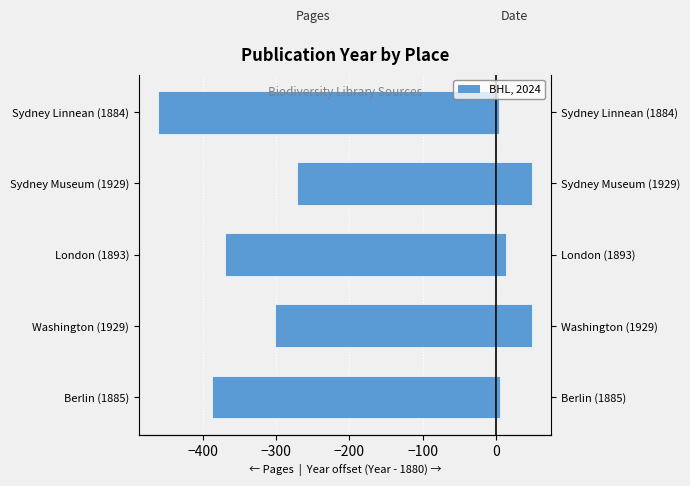

The value of Pages at Sydney Museum (1929) is -271. True or false?

True